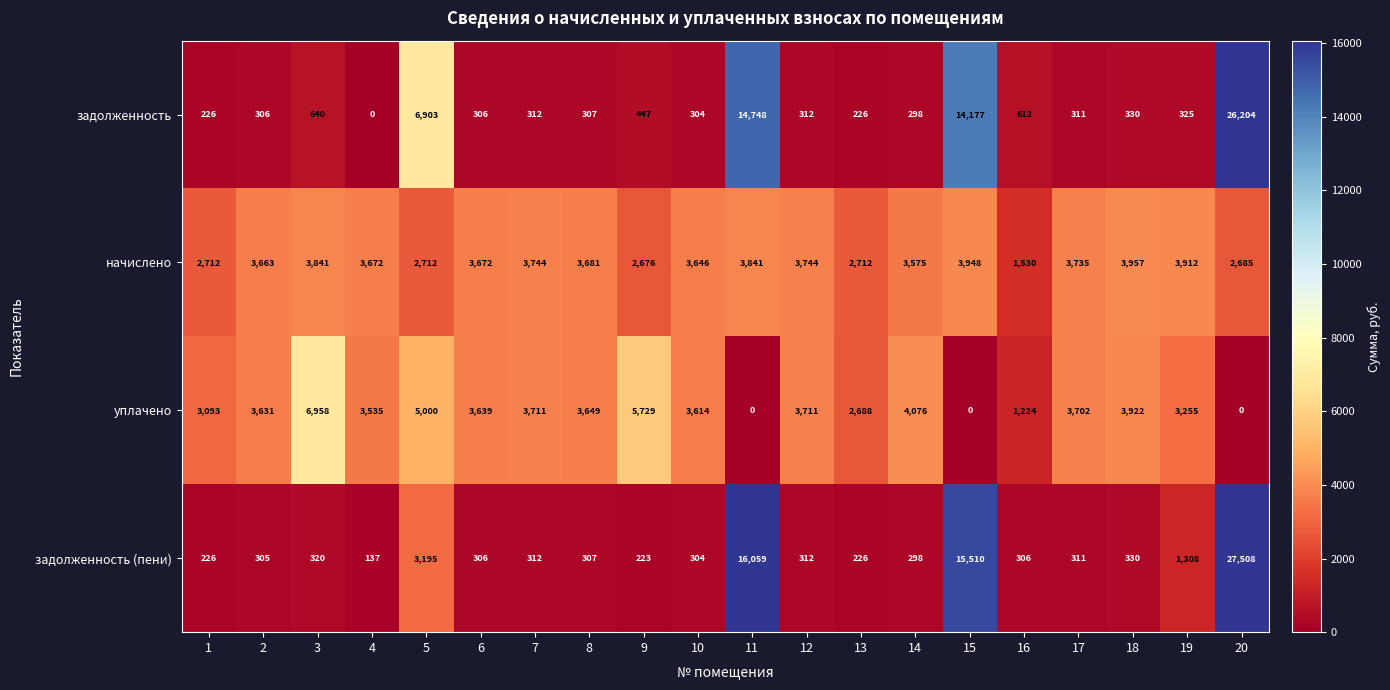

How many data points does each series have?

20